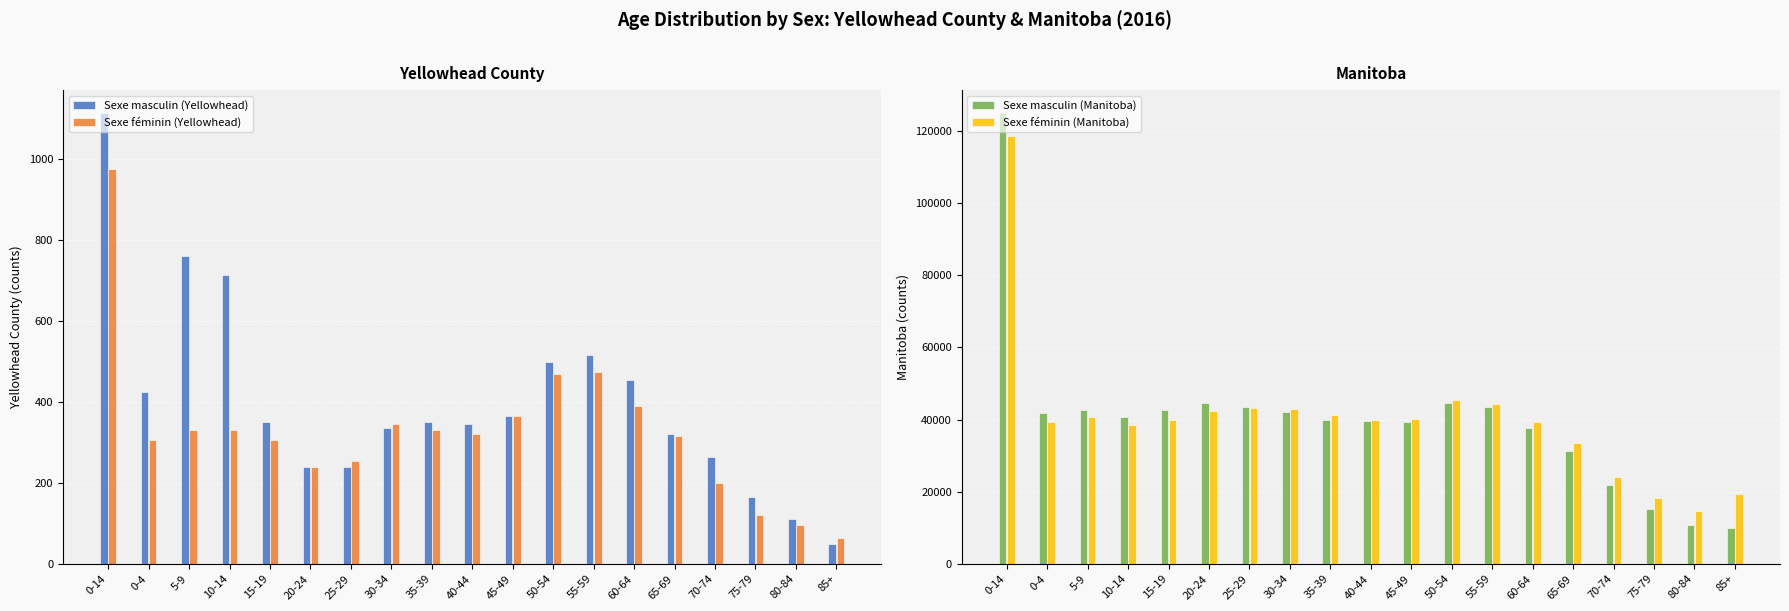

Which category has the lowest value in the Sexe féminin (Yellowhead) series?

85+